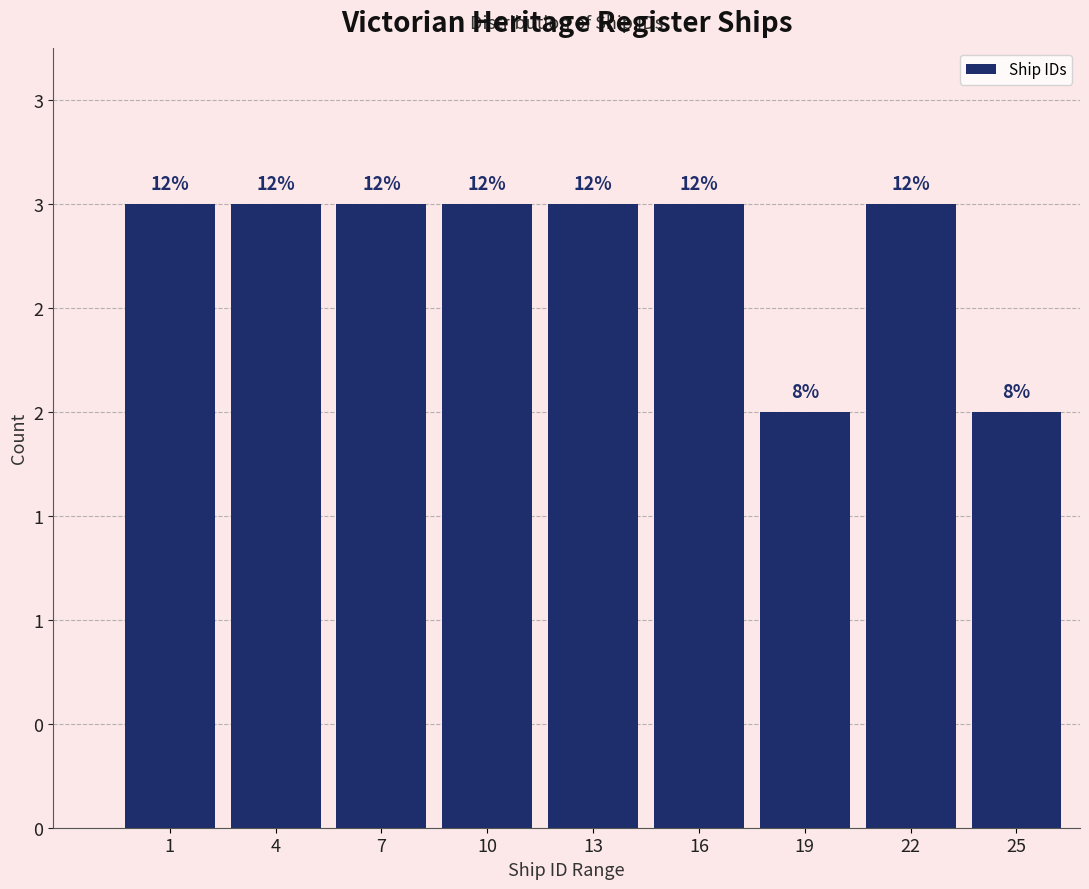

Are the bars horizontal?

No